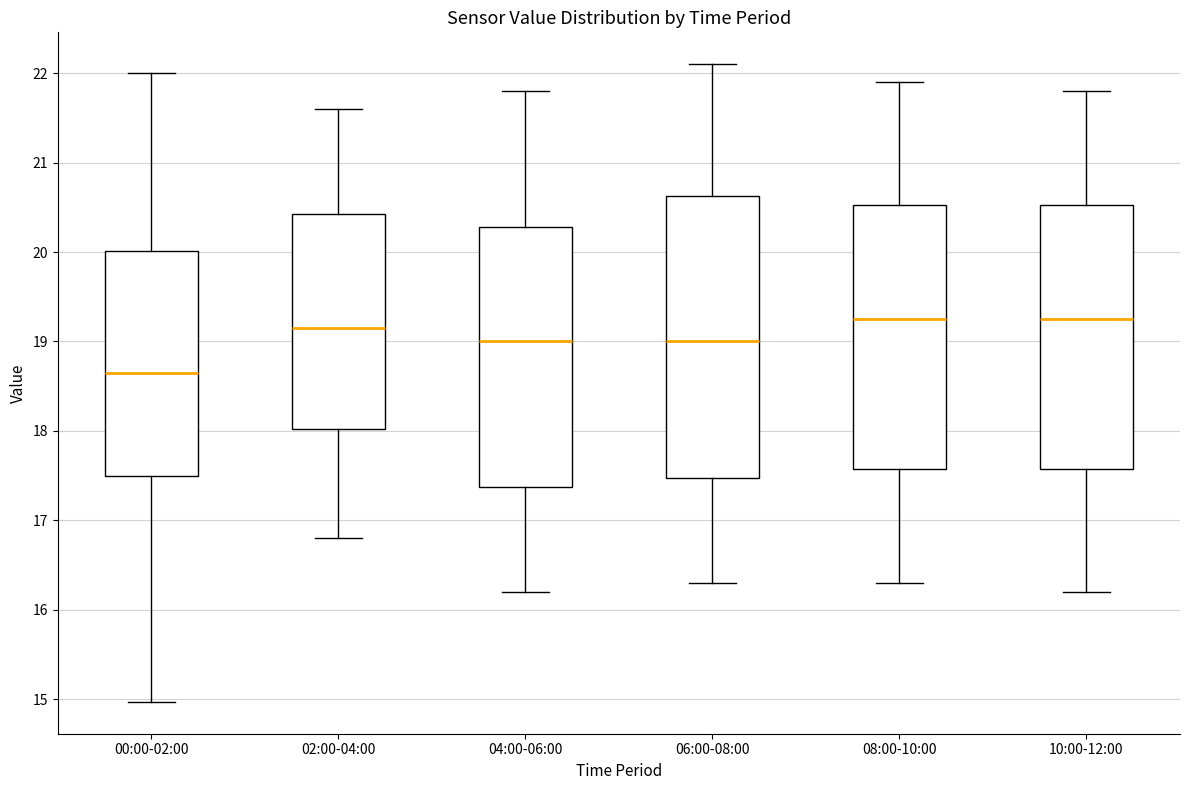

Reading left to right, transcribe this box plot: for each box, give where its median line is, the range the box spans, and where its two whiskers end, as read against the y-axis. The values are not printed on the chart, so give them approximately, as read against the axis.

00:00-02:00: median 18.7, box 17.5 to 20.0, whiskers 15.0 to 22.0
02:00-04:00: median 19.2, box 18.0 to 20.4, whiskers 16.8 to 21.6
04:00-06:00: median 19.0, box 17.4 to 20.3, whiskers 16.2 to 21.8
06:00-08:00: median 19.0, box 17.5 to 20.6, whiskers 16.3 to 22.1
08:00-10:00: median 19.3, box 17.6 to 20.5, whiskers 16.3 to 21.9
10:00-12:00: median 19.3, box 17.6 to 20.5, whiskers 16.2 to 21.8